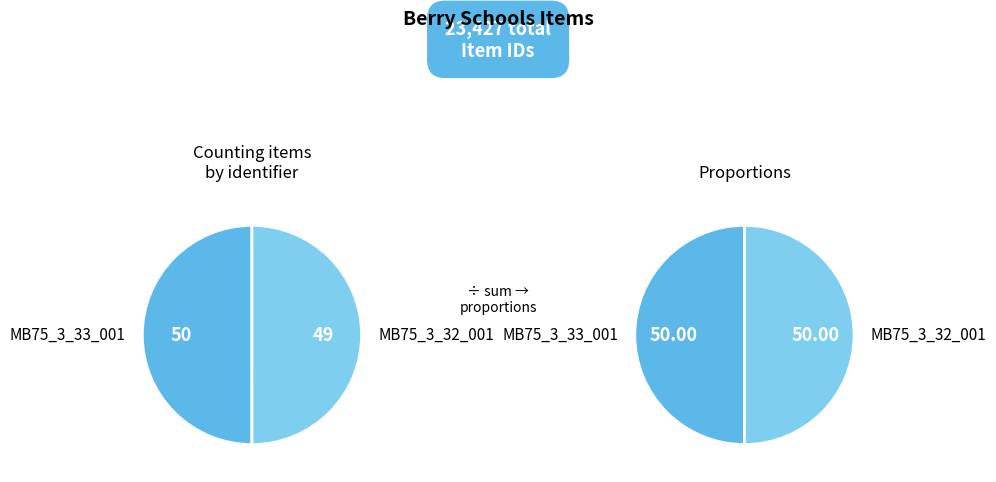

What is the change in value from MB75_3_33_001 to MB75_3_32_001?

-1